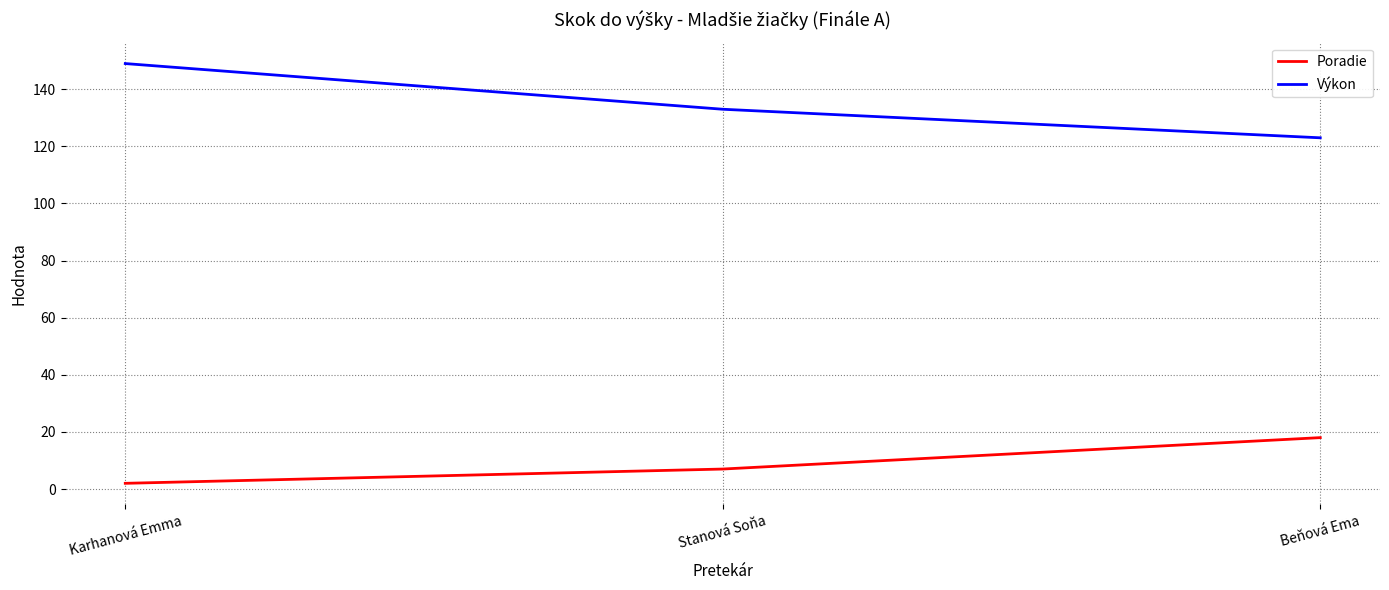

True or false: Poradie has a value of 18 at Beňová Ema.

True